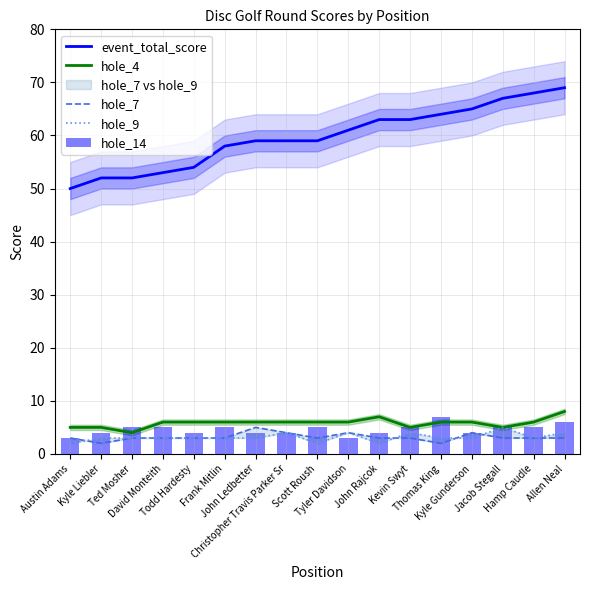

Which category has the highest value in the event_total_score series?

Allen Neal